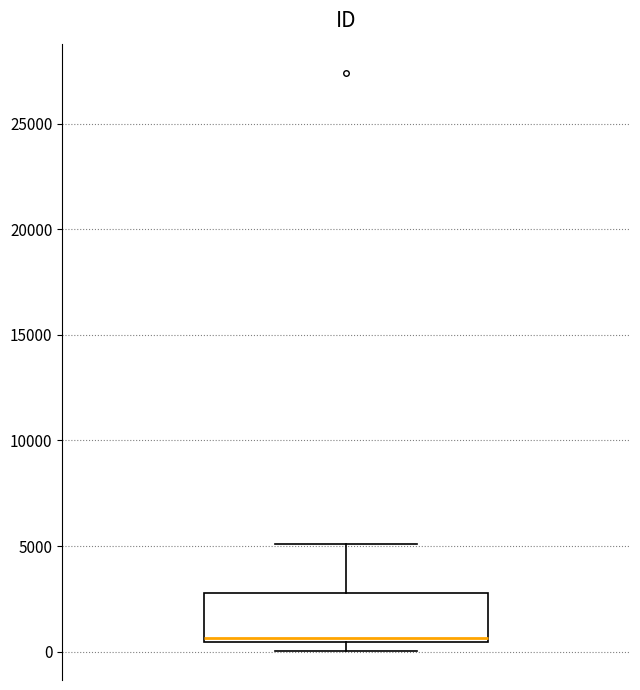

Read this box plot against the y-axis: the position of the median line, the range covered by the box, and the ends of both whiskers. The values are not printed on the chart, so give them approximately, as read against the axis.

median 500 (just above the box's lower edge), box 500 to 3000, whiskers 0 to 5000